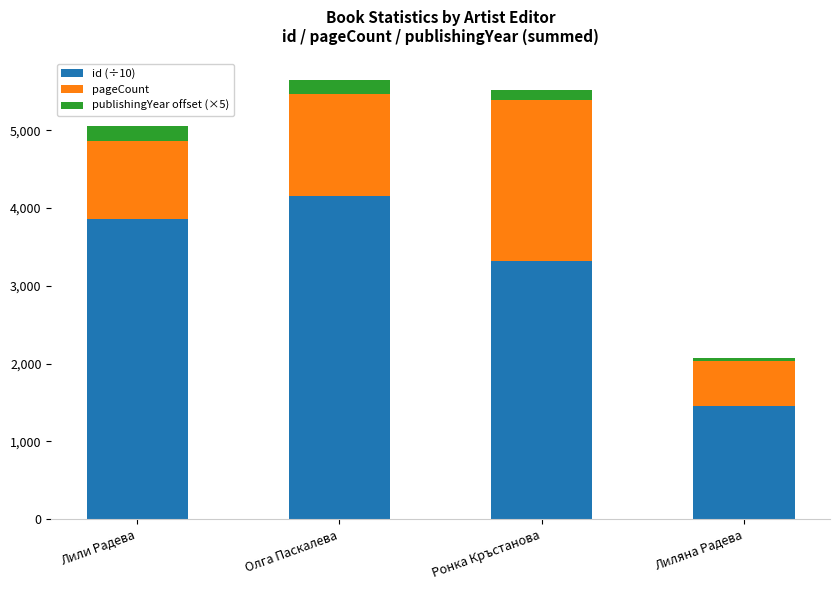

What is the total value across all series at Лили Радева?

5049